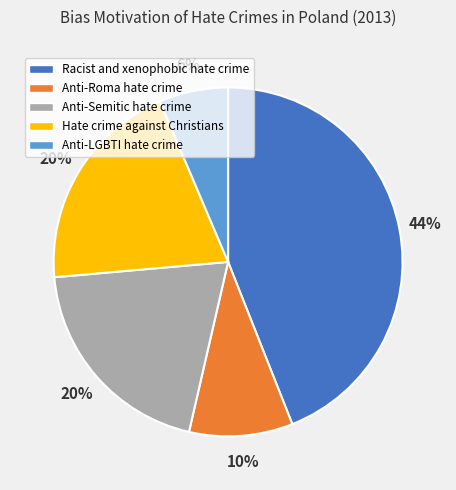

Is there any slice that represents more than half of the pie?

No